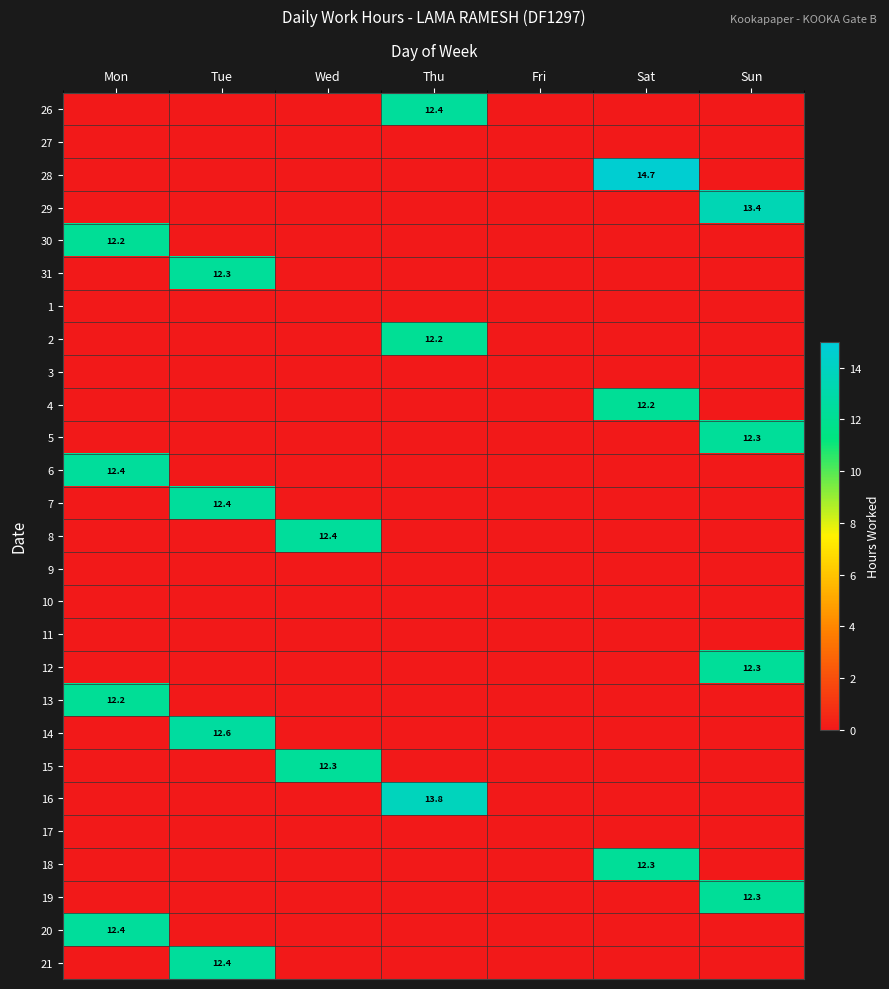

The 4 series shows 2.7 at Sat. True or false?

False